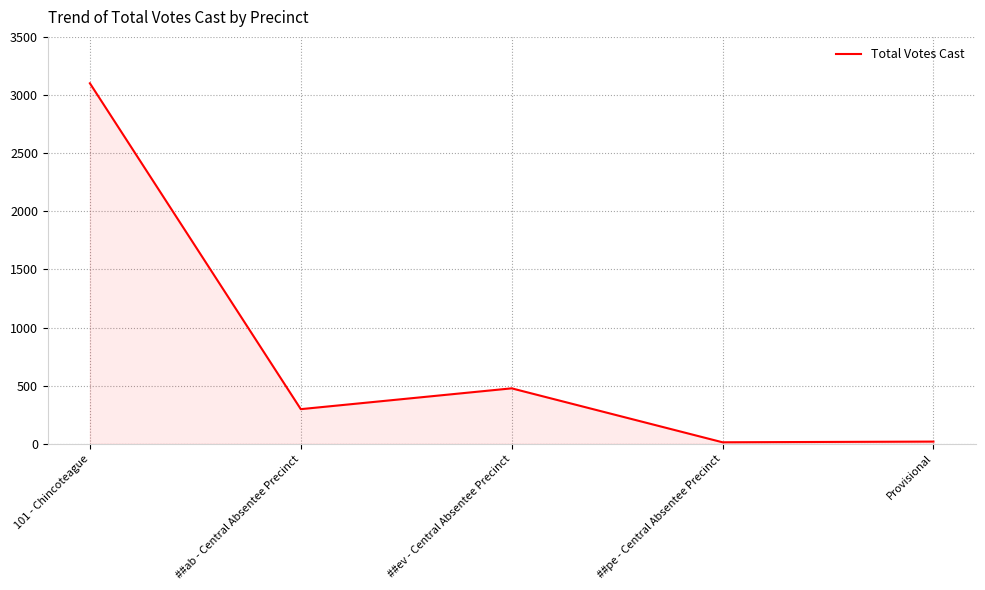

The chart shows a value of 286 at ##ev - Central Absentee Precinct. True or false?

False